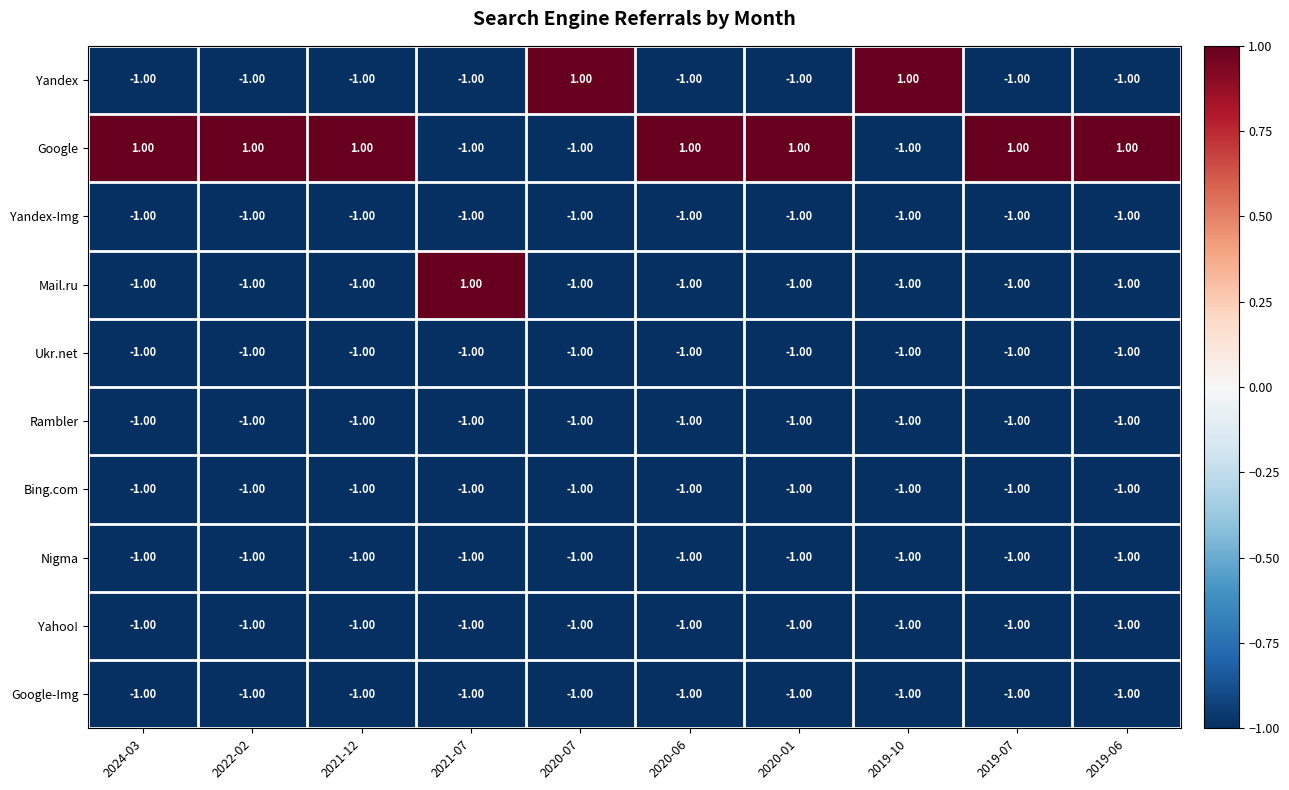

Which series has the largest total across all categories?

Google